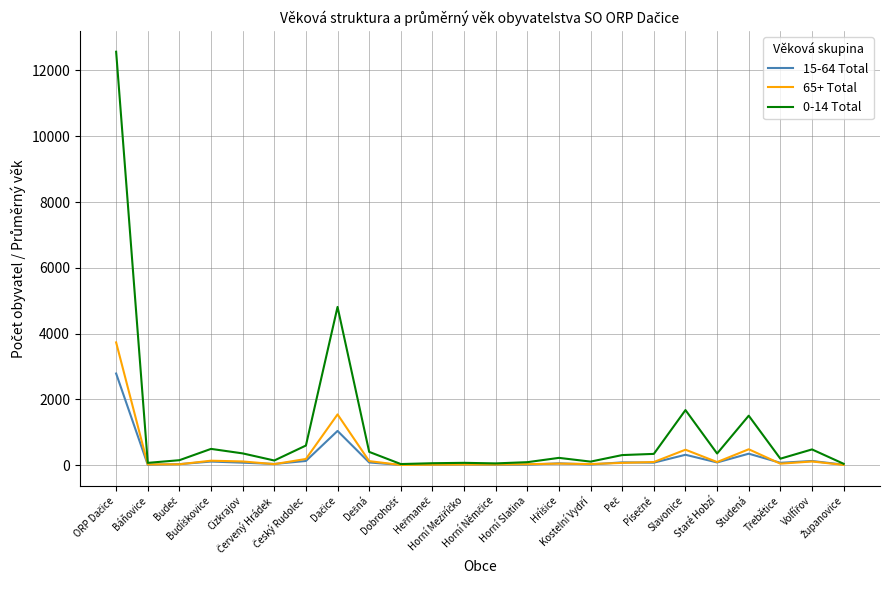

List the series in order of their peak value, highest first.

0-14 Total, 65+ Total, 15-64 Total